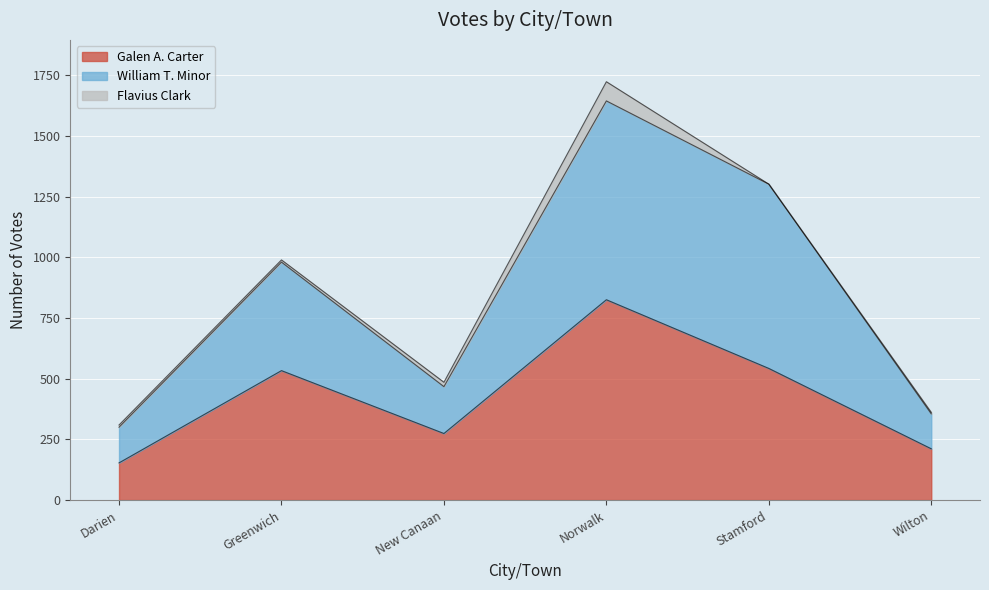

What is the total value across all series at Norwalk?

1723